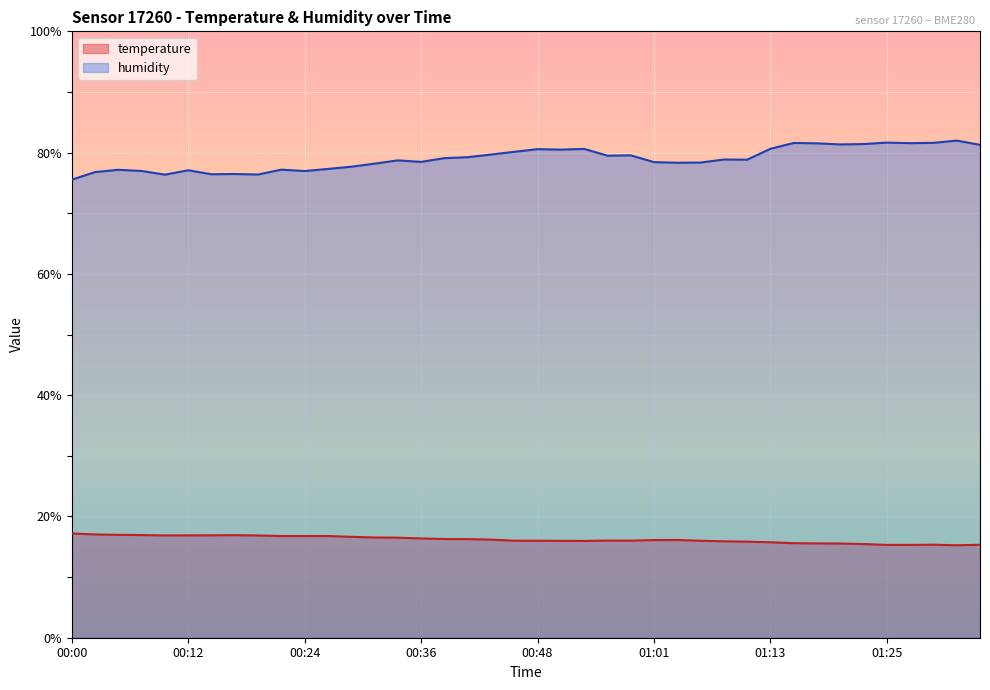

What is the label of the 18th point from the right?

00:53